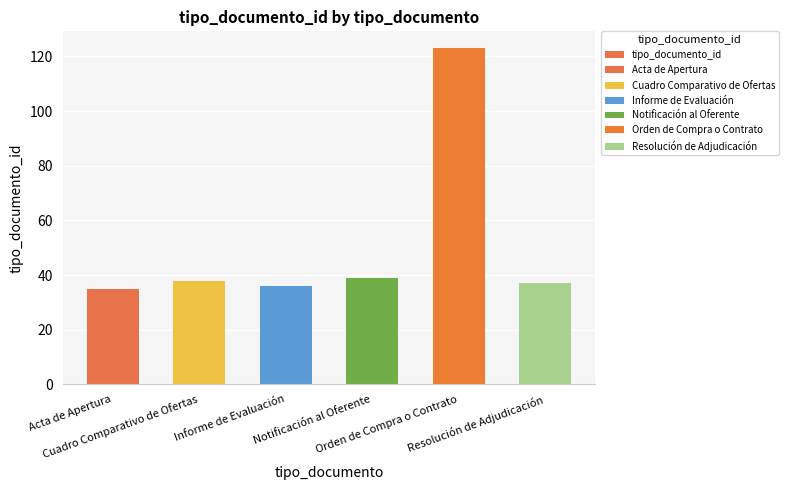

What is the approximate value at Cuadro Comparativo de Ofertas, to the nearest 10?

40